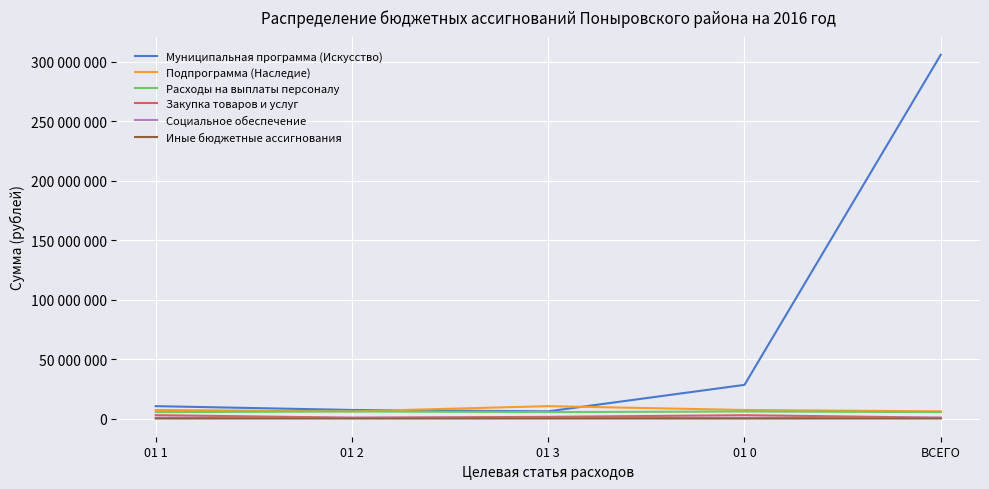

At which category does Муниципальная программа (Искусство) reach its first local valley?

01 3